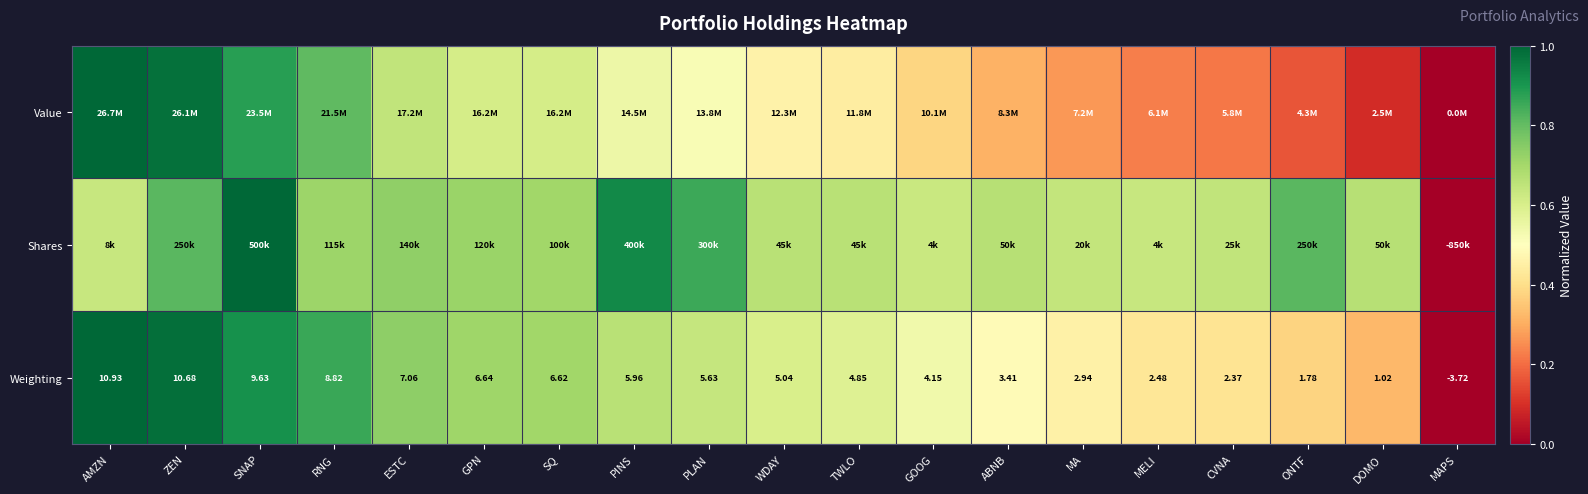

At which label does Weighting first exceed 5?

AMZN